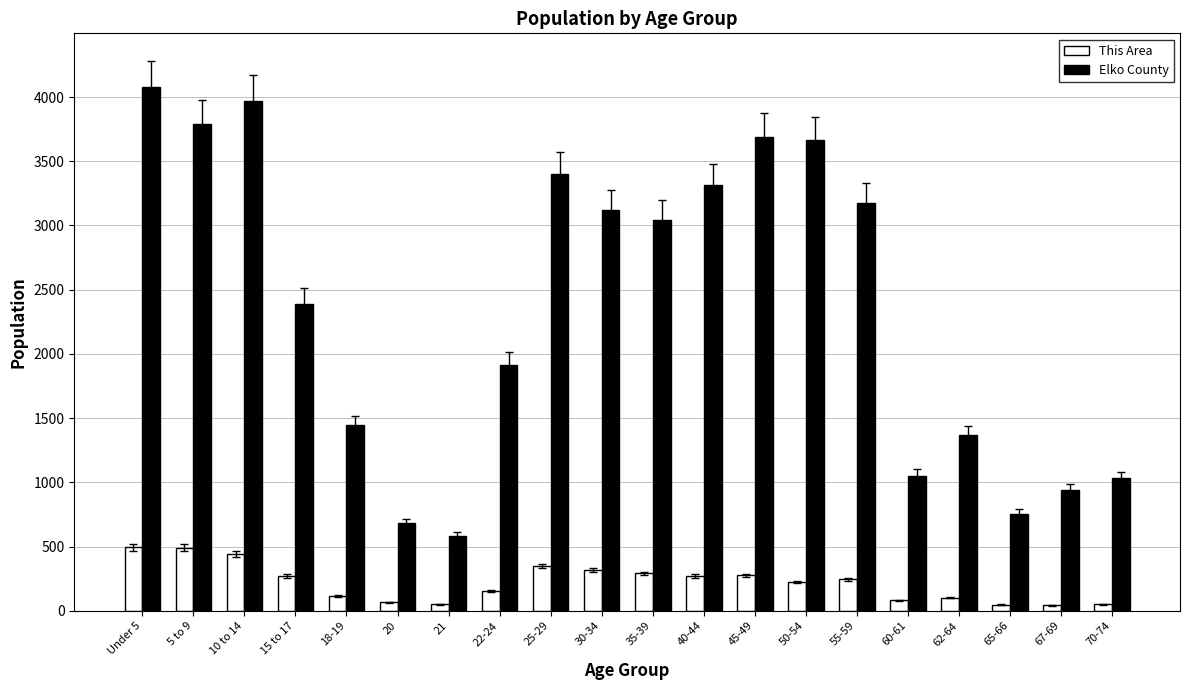

What are all the series names shown in the legend?

This Area, Elko County